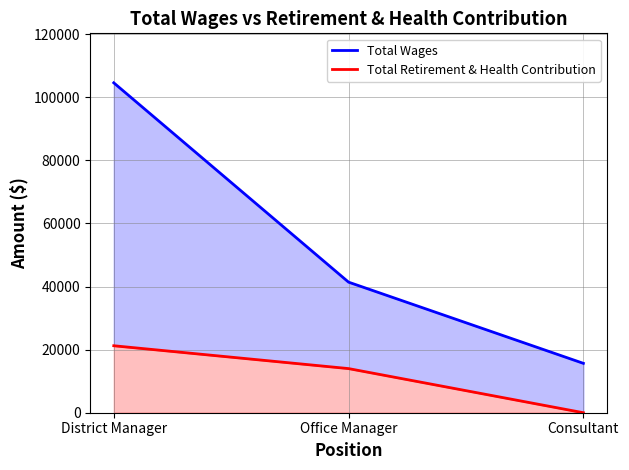

At Office Manager, list the series in order from largest to smallest.

Total Wages, Total Retirement & Health Contribution